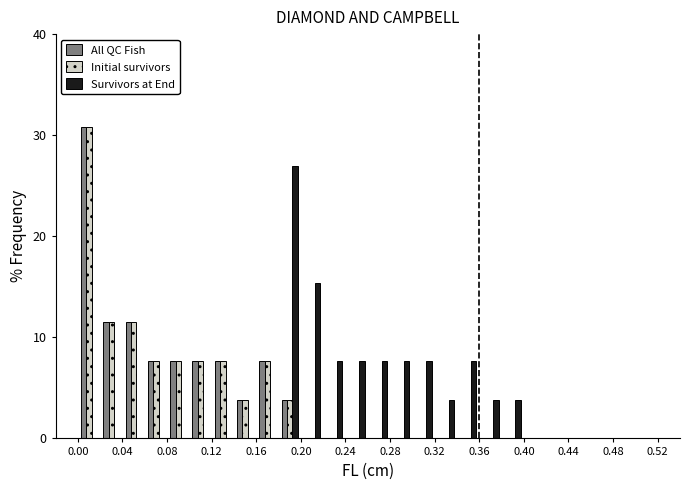

In the All QC Fish series, which range on the x-axis has the tallest bar?

0.00 to 0.02